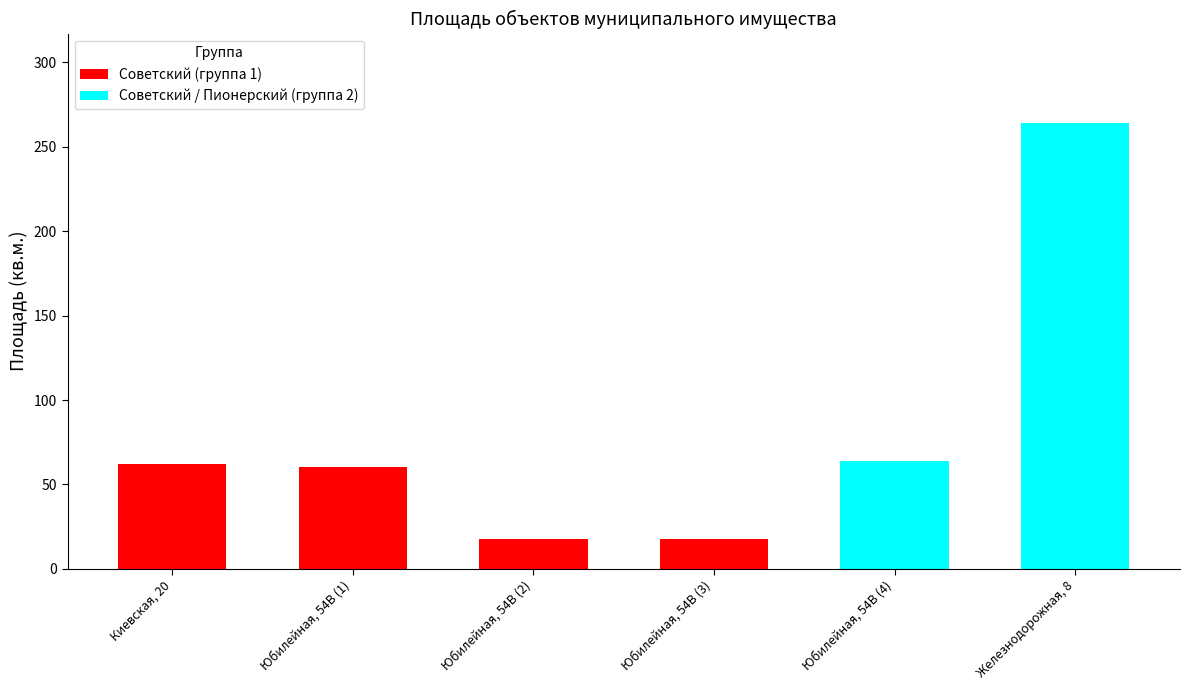

Reading left to right, list all the values displayed in this chart.

61.9	60.3	17.8	17.6	64.0	264.2